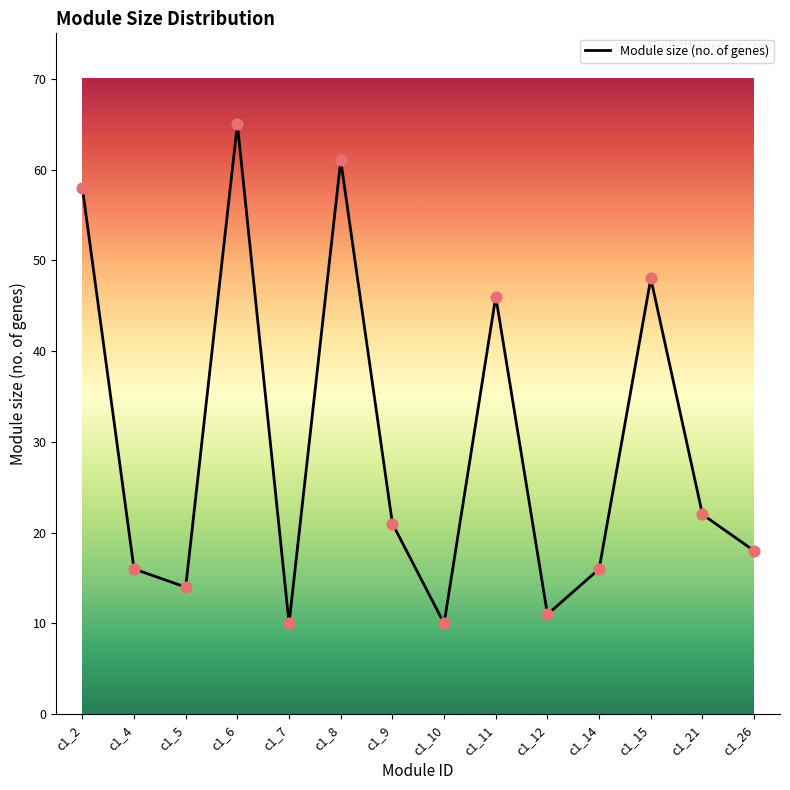

What is the change in value from c1_5 to c1_11?

+32